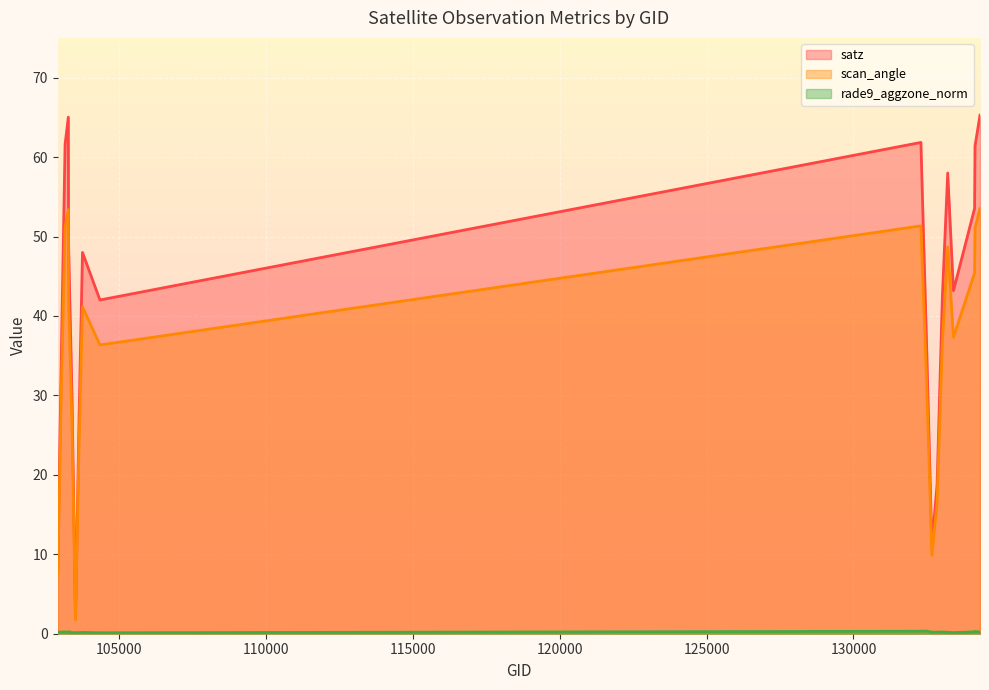

At which category does rade9_aggzone_norm reach its first local peak?

103160